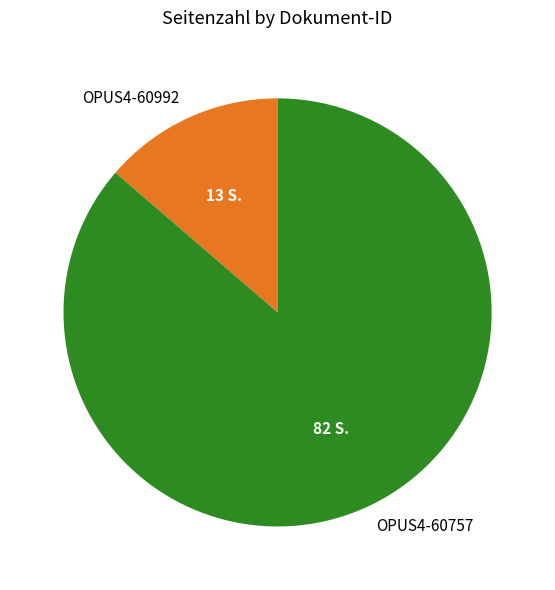

Count the number of slices in the pie.

2